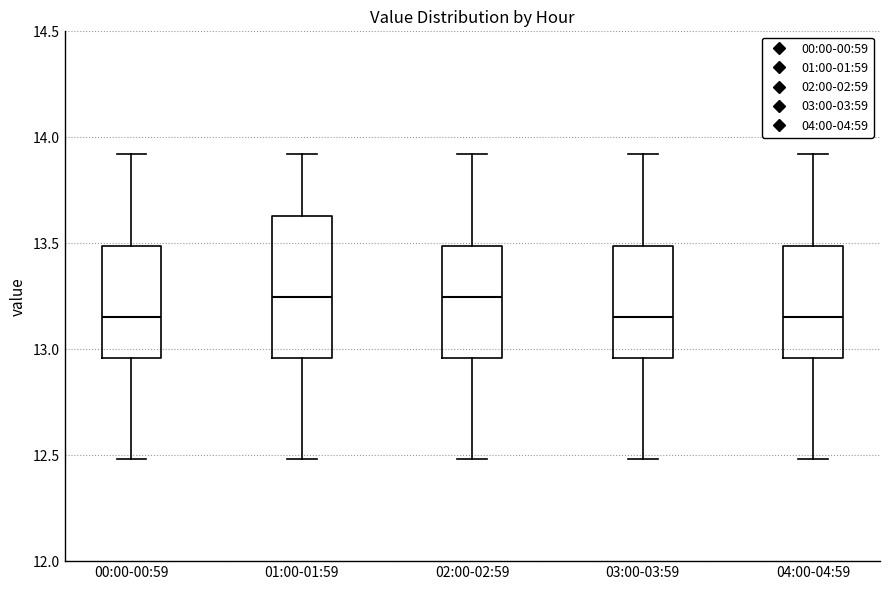

Reading left to right, transcribe this box plot: for each box, give where its median line is, the range the box spans, and where its two whiskers end, as read against the y-axis. The values are not printed on the chart, so give them approximately, as read against the axis.

00:00-00:59: median 13.15, box 12.95 to 13.50, whiskers 12.50 to 13.90
01:00-01:59: median 13.25, box 12.95 to 13.65, whiskers 12.50 to 13.90
02:00-02:59: median 13.25, box 12.95 to 13.50, whiskers 12.50 to 13.90
03:00-03:59: median 13.15, box 12.95 to 13.50, whiskers 12.50 to 13.90
04:00-04:59: median 13.15, box 12.95 to 13.50, whiskers 12.50 to 13.90